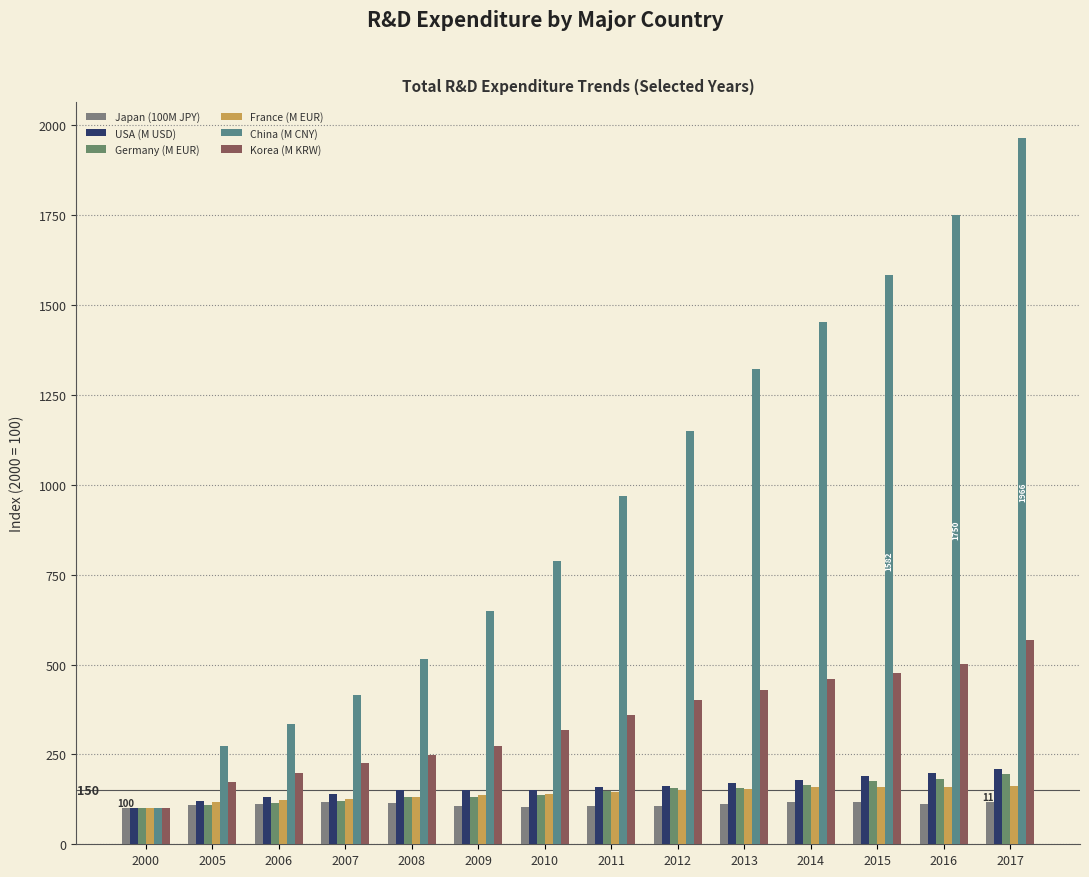

Where is Germany (M EUR) nearest to the value 147?

2011